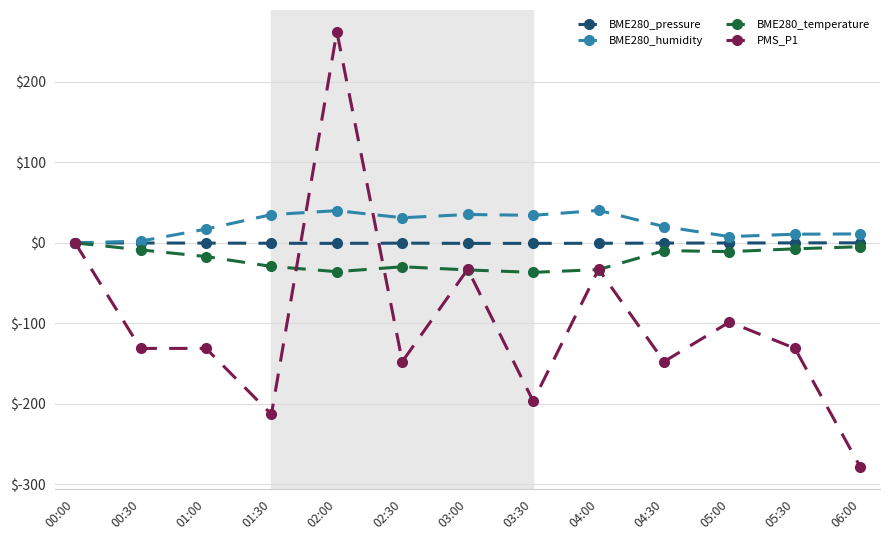

Where is BME280_humidity nearest to the value 20?

04:30